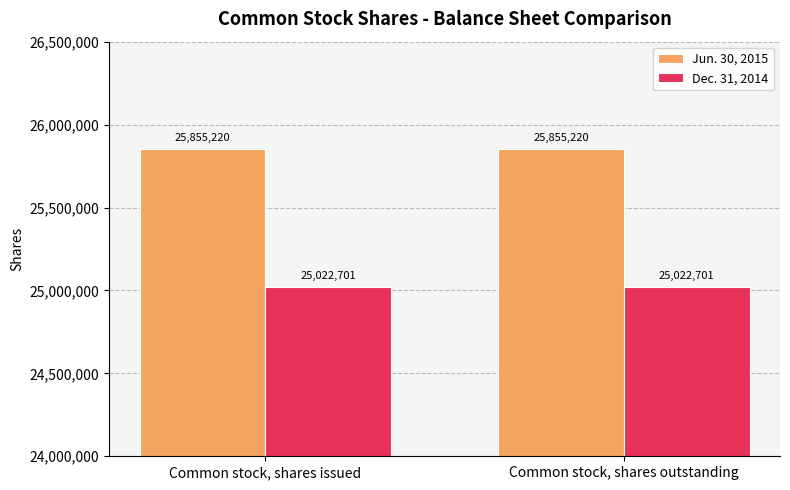

Is the value of Dec. 31, 2014 at Common stock, shares outstanding greater than the value of Jun. 30, 2015 at Common stock, shares outstanding?

No